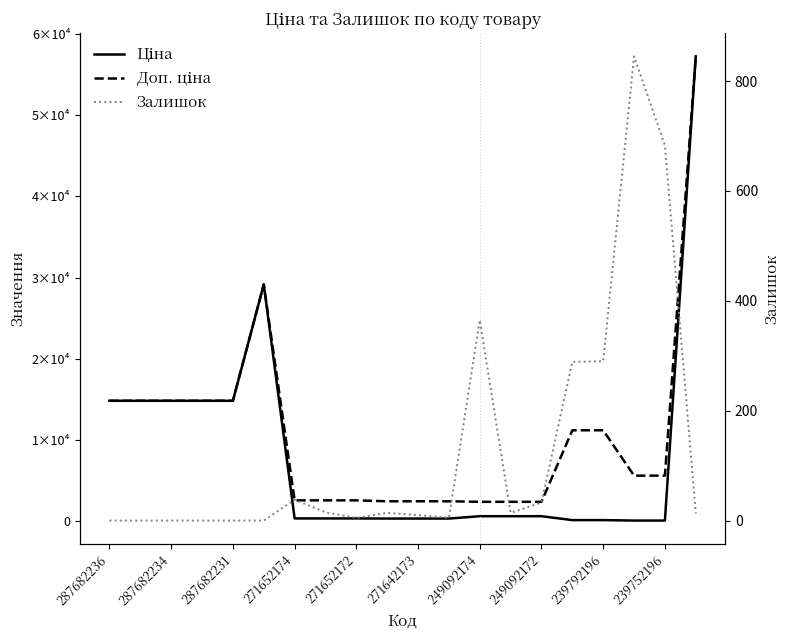

List the series in order of their overall mean, lowest first.

Залишок, Ціна, Доп. ціна